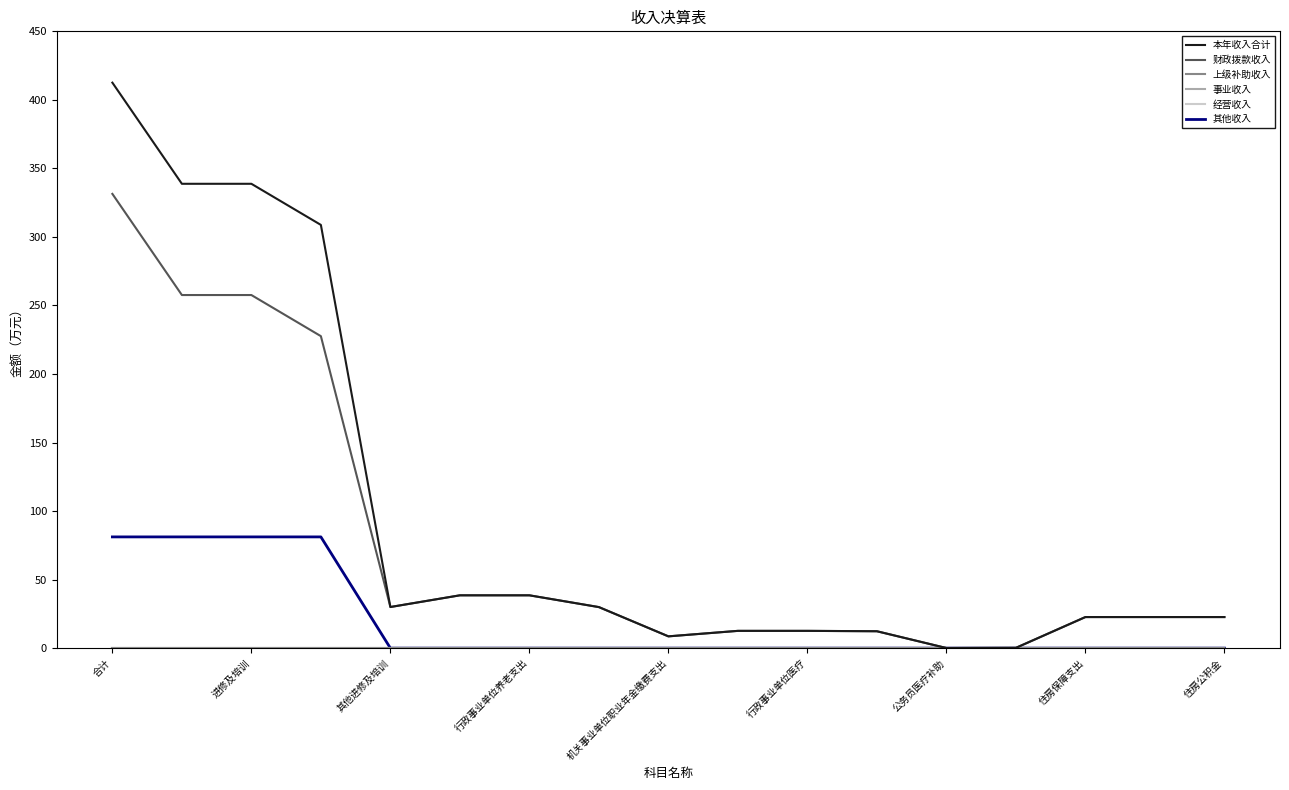

What is the average value of the 本年收入合计 series?

97.1